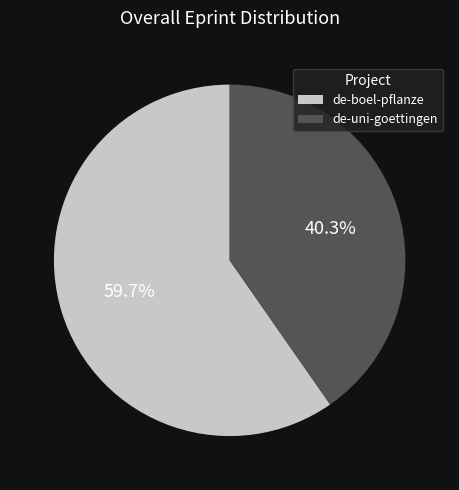

How many slices are in this pie chart?

2